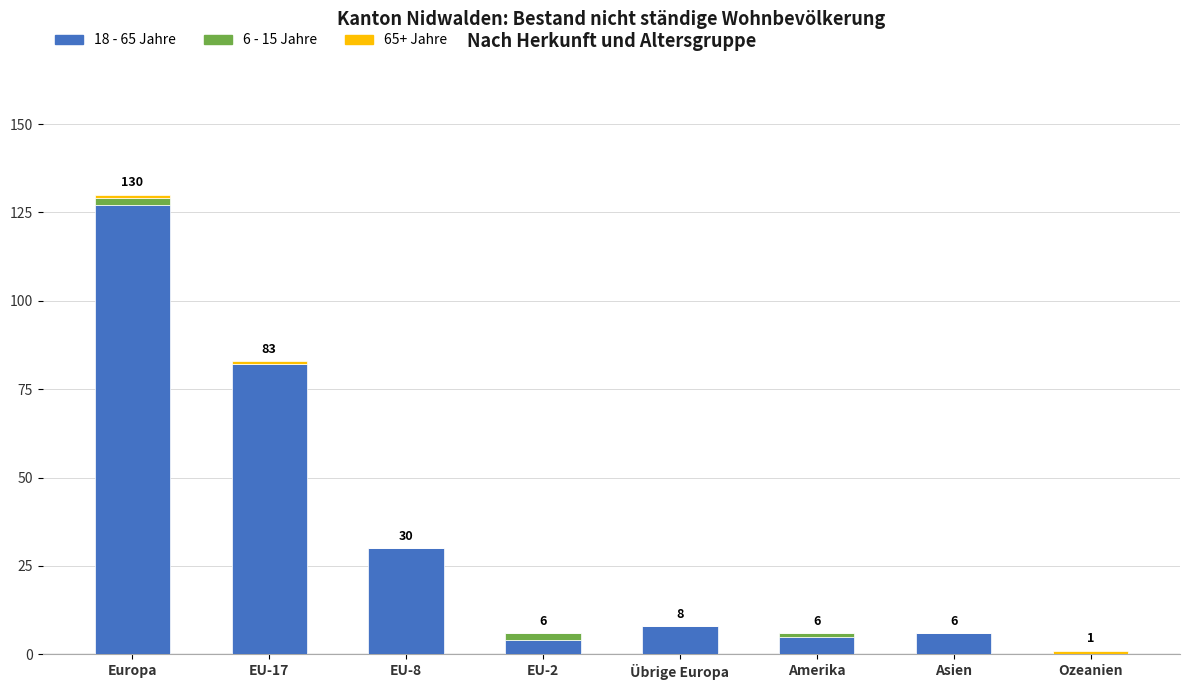

Which category has the highest value in the 18 - 65 Jahre series?

Europa